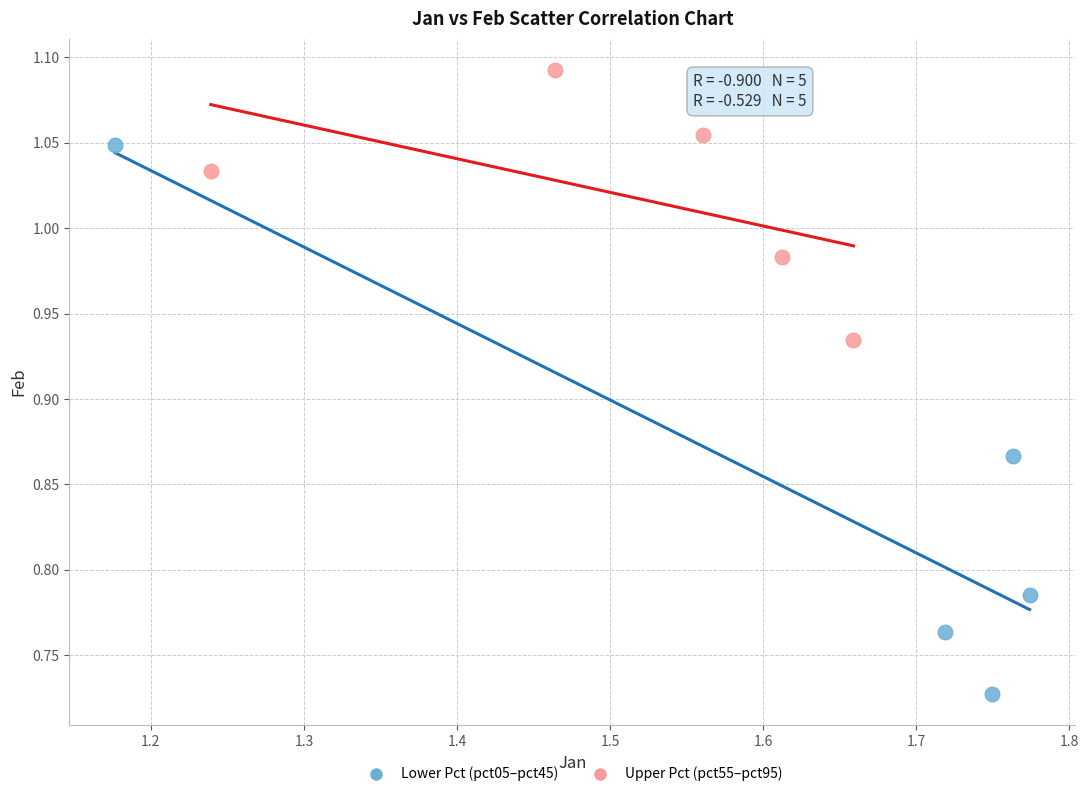

Which series has the widest spread of Y values?

Lower Pct (pct05–pct45)